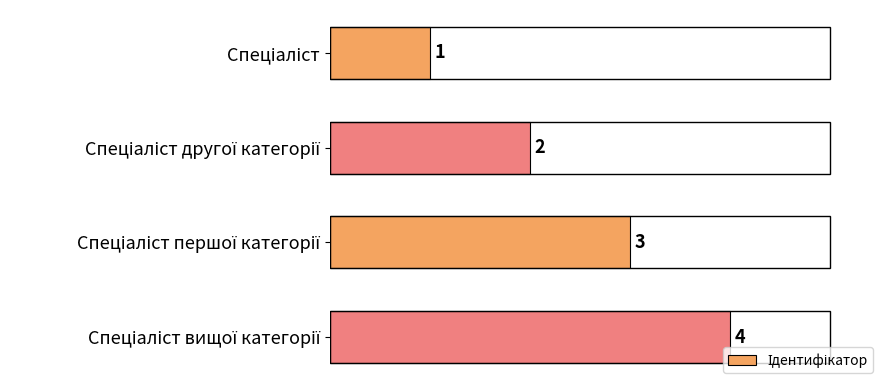

What is the difference between the maximum and minimum values?

3